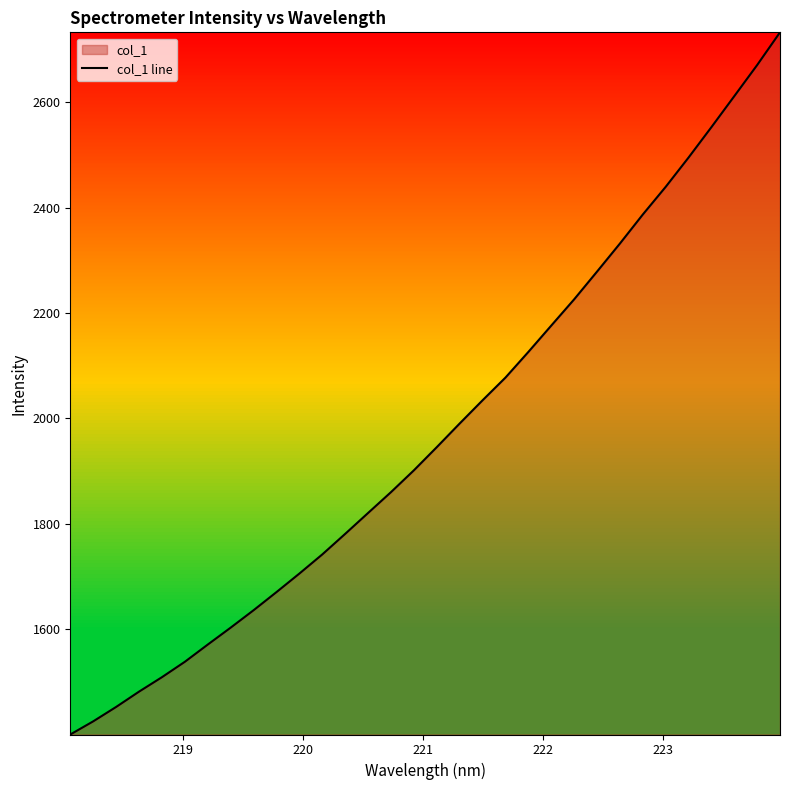

What is the difference between the maximum and minimum values?

1332.6